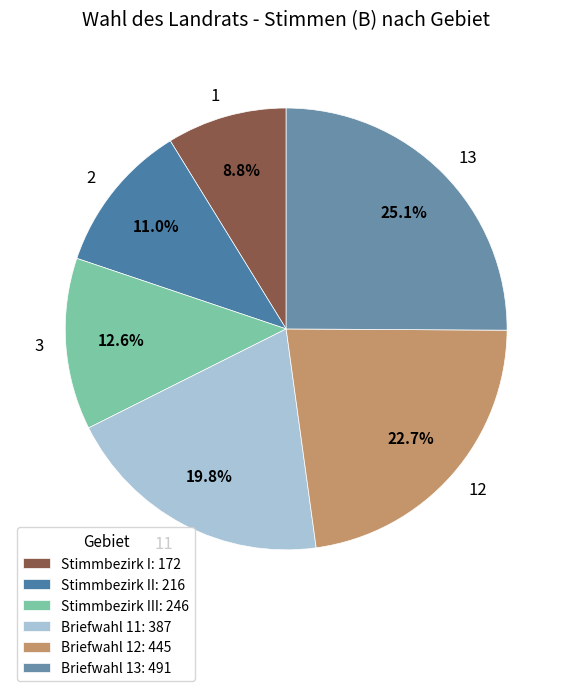

Between 13 and 12, which is larger?

13